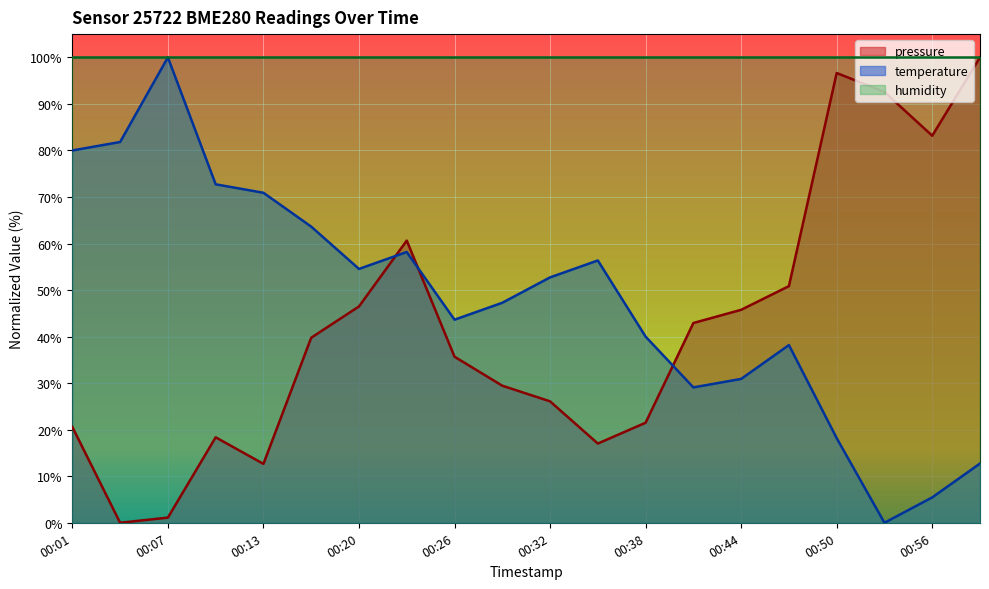

How many data points does each series have?

20